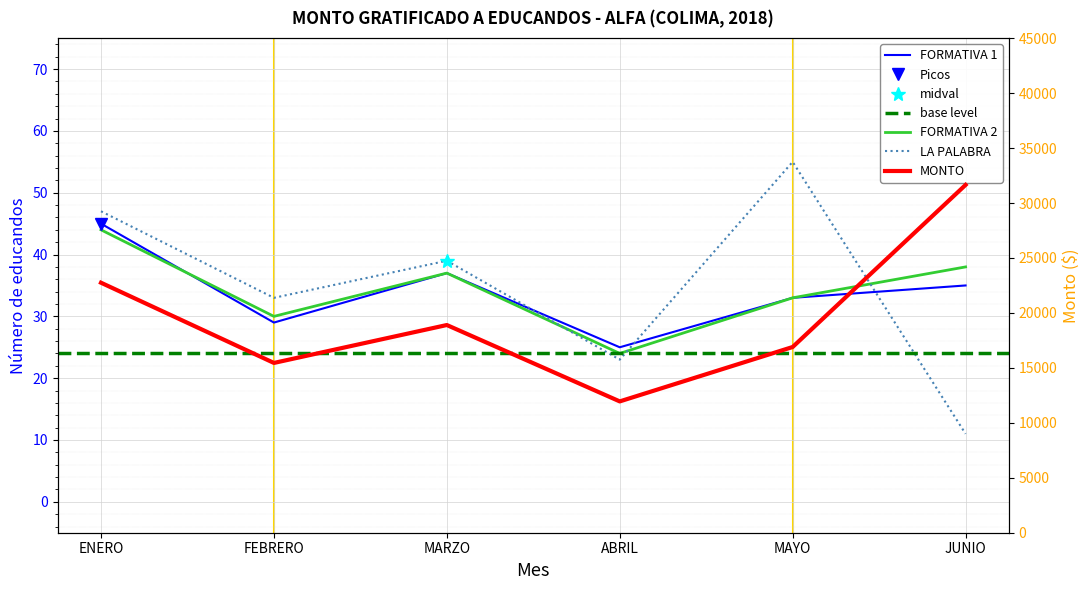

Which series has the largest total across all categories?

MONTO